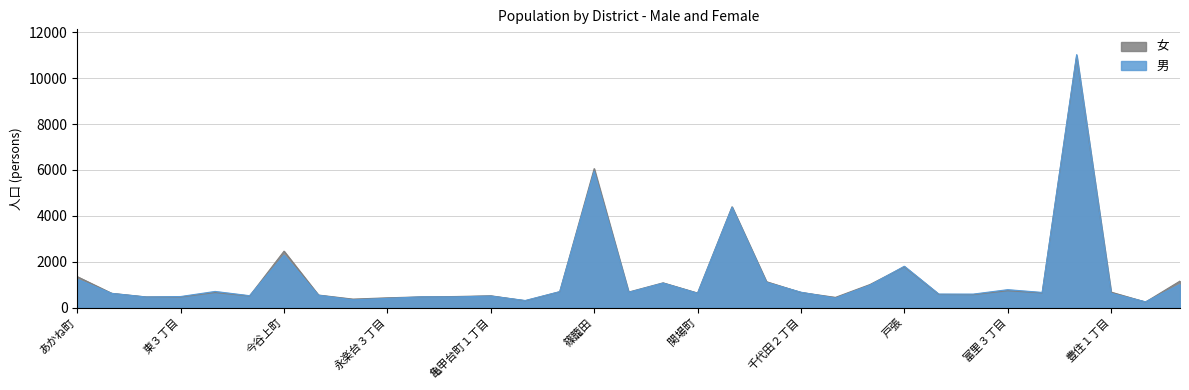

Reading right to left, list all the values displayed in this chart.

男: 豊住３丁目=1009	豊住２丁目=254	豊住１丁目=624	豊四季=11023	豊上町=663	富里３丁目=784	富里２丁目=591	富里１丁目=592	戸張=1805	常盤台=977	千代田３丁目=413	千代田２丁目=673	千代田１丁目=1098	高田=4375	関場町=626	新富町２丁目=1069	新富町１丁目=666	篠籠田=5942	桜台=698	亀甲台町２丁目=312	亀甲台町１丁目=504	かやの町=468	大塚町=472	永楽台３丁目=402	永楽台２丁目=339	永楽台１丁目=541	今谷上町=2284	東台本町=521	東上町=707	東３丁目=485	東２丁目=463	東１丁目=620	あかね町=1236
女: 豊住３丁目=1159	豊住２丁目=245	豊住１丁目=677	豊四季=10960	豊上町=643	富里３丁目=737	富里２丁目=568	富里１丁目=576	戸張=1780	常盤台=1006	千代田３丁目=448	千代田２丁目=662	千代田１丁目=1131	高田=4394	関場町=637	新富町２丁目=1081	新富町１丁目=679	篠籠田=6058	桜台=693	亀甲台町２丁目=300	亀甲台町１丁目=518	かやの町=486	大塚町=471	永楽台３丁目=429	永楽台２丁目=372	永楽台１丁目=549	今谷上町=2462	東台本町=508	東上町=659	東３丁目=465	東２丁目=467	東１丁目=624	あかね町=1351